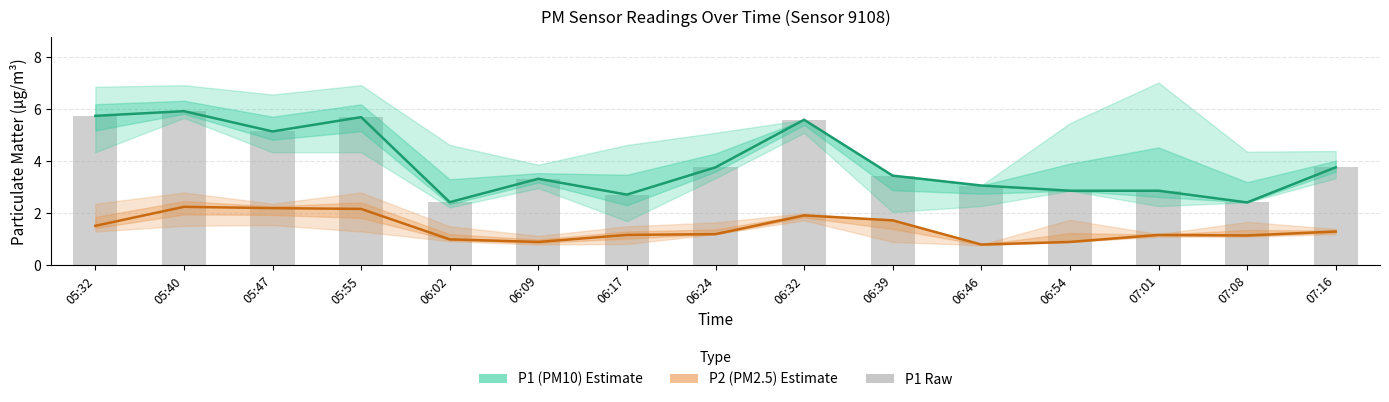

What are all the series names shown in the legend?

P1 (PM10), P2 (PM2.5), P1 (raw)